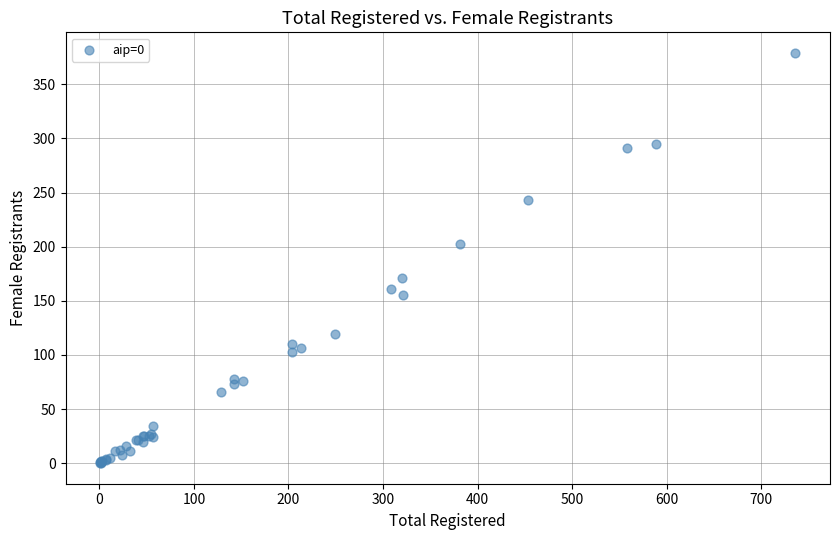

What Y value in the scatter plot is closest to 189?

202